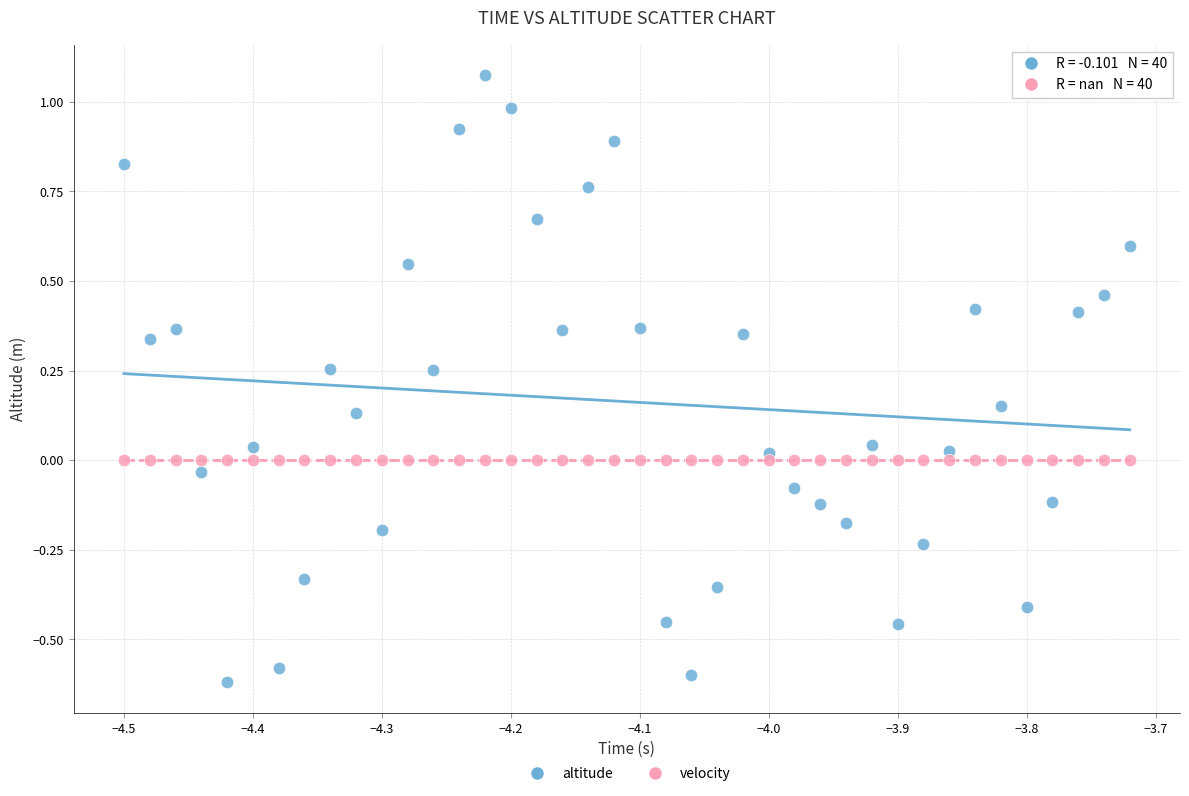

What are all the series names shown in the legend?

altitude, velocity